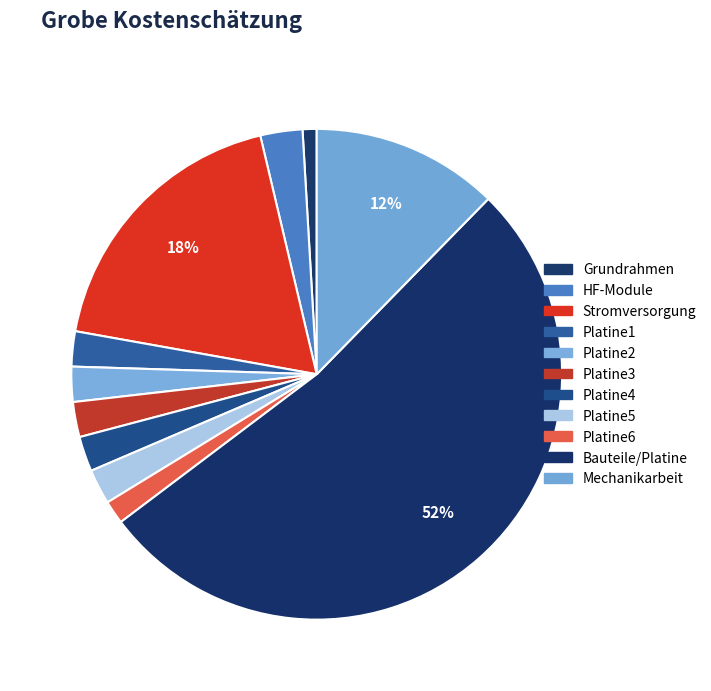

Which category has the biggest portion of the pie?

Bauteile/Platine